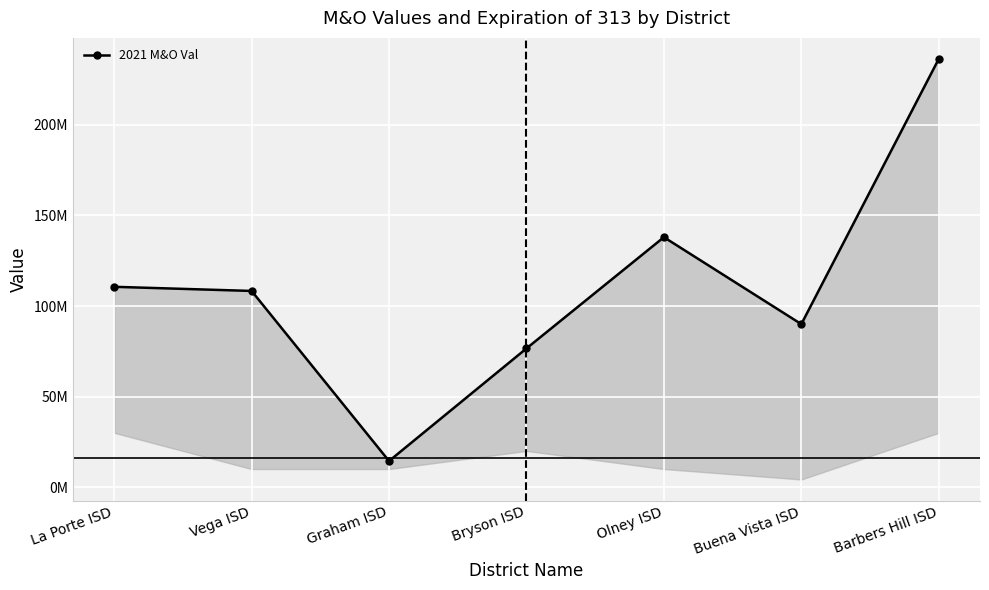

Reading right to left, what are all the values shown in this chart?

Barbers Hill ISD=236437704	Buena Vista ISD=90000000	Olney ISD=138000000	Bryson ISD=76574544	Graham ISD=14421175	Vega ISD=108323744	La Porte ISD=110616045